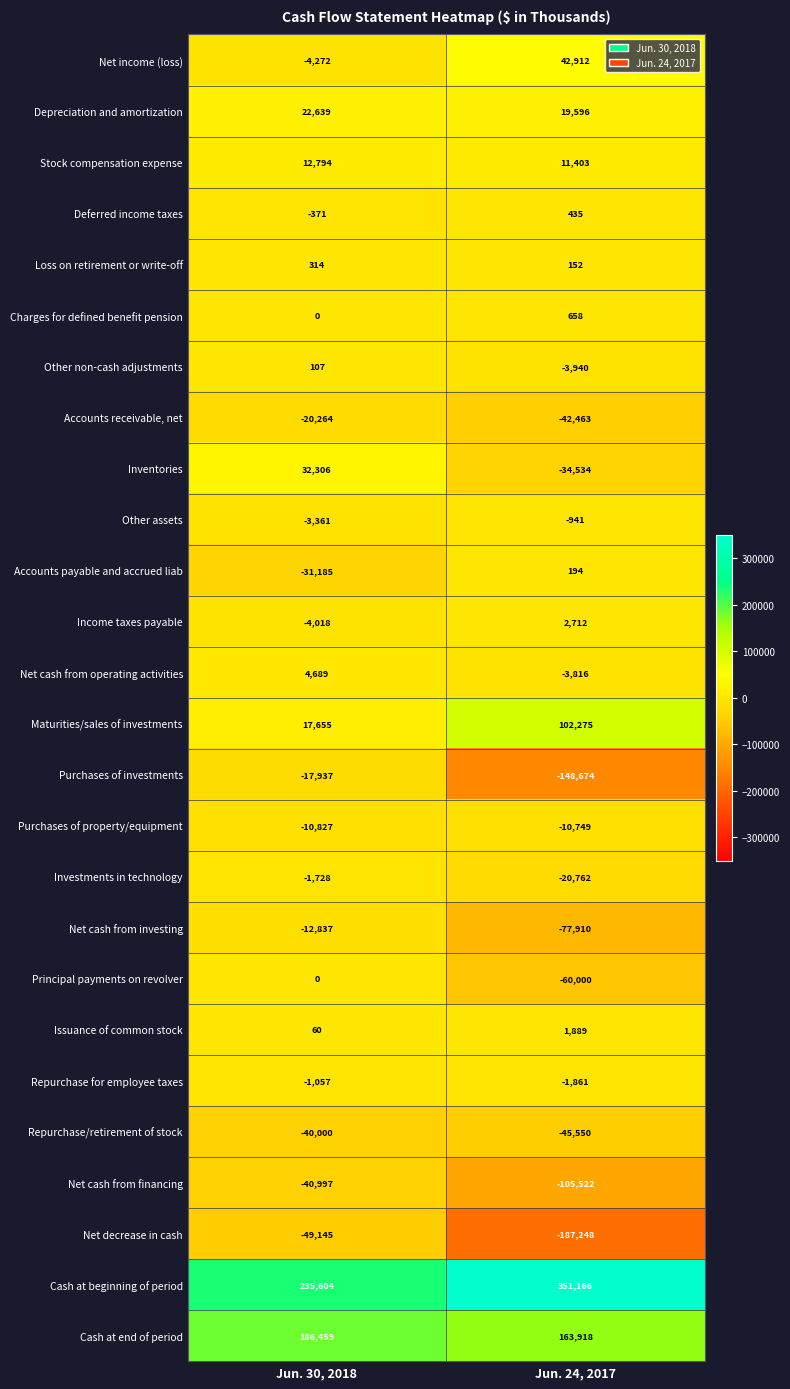

Rank the series by their maximum value, from highest to lowest.

Cash at beginning of period, Cash at end of period, Maturities/sales of investments, Net income (loss), Inventories, Depreciation and amortization, Stock compensation expense, Net cash from operating activities, Income taxes payable, Issuance of common stock, Charges for defined benefit pension, Deferred income taxes, Loss on retirement or write-off, Accounts payable and accrued liab, Other non-cash adjustments, Principal payments on revolver, Other assets, Repurchase for employee taxes, Investments in technology, Purchases of property/equipment, Net cash from investing, Purchases of investments, Accounts receivable, net, Repurchase/retirement of stock, Net cash from financing, Net decrease in cash